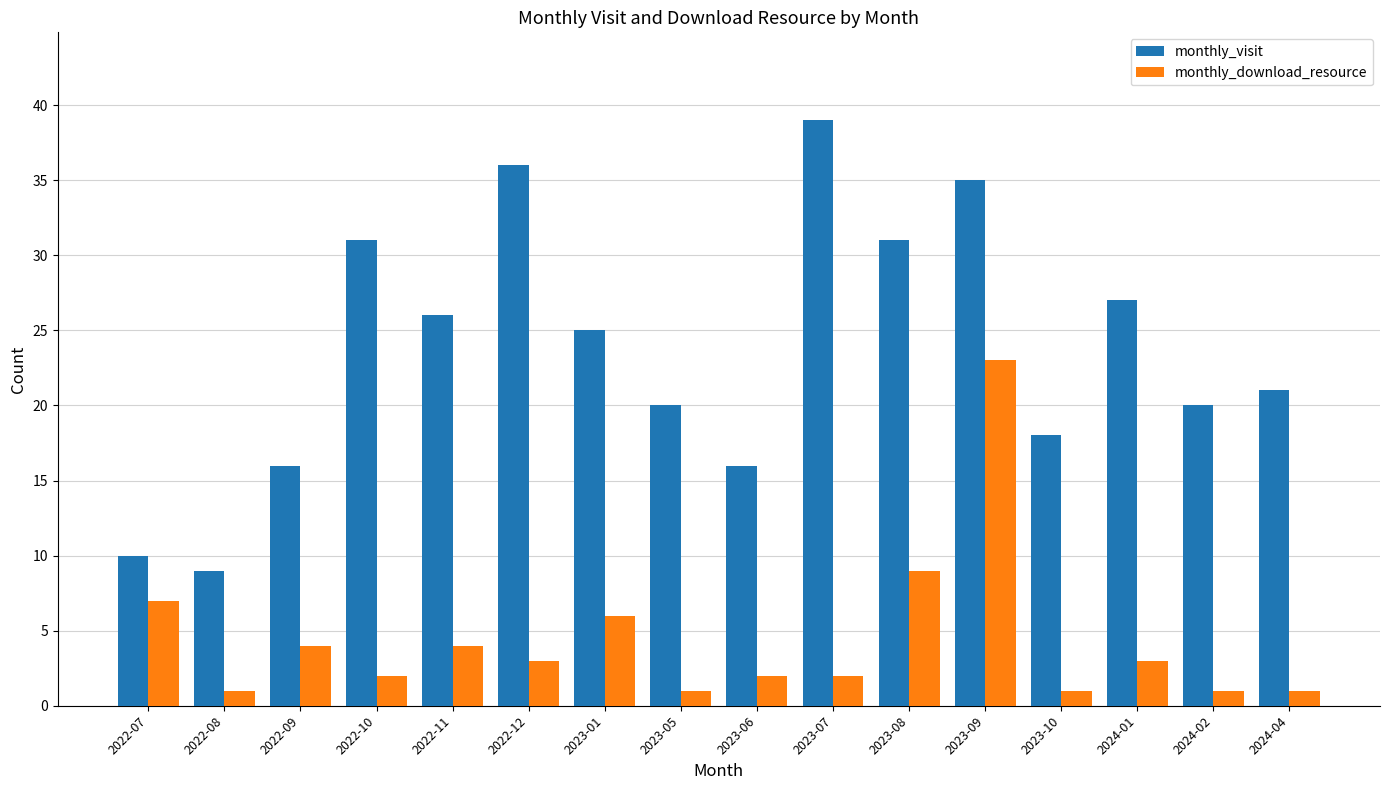

Reading left to right, what are all the values shown in this chart?

monthly_visit: 10	9	16	31	26	36	25	20	16	39	31	35	18	27	20	21
monthly_download_resource: 7	1	4	2	4	3	6	1	2	2	9	23	1	3	1	1